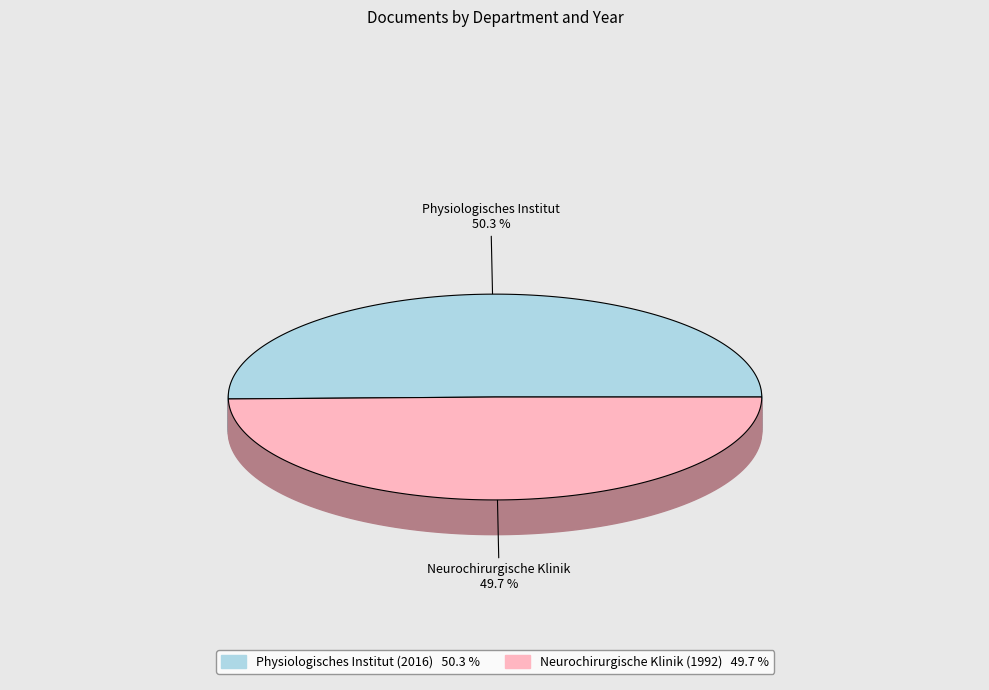

What is the smallest slice in the pie chart?

Neurochirurgische Klinik (1992)